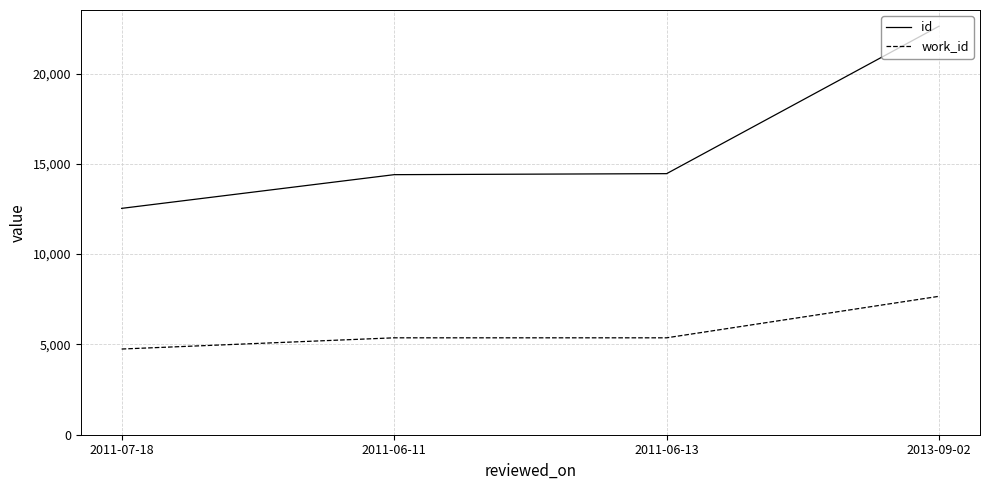

What is the sum of all work_id values?

23142